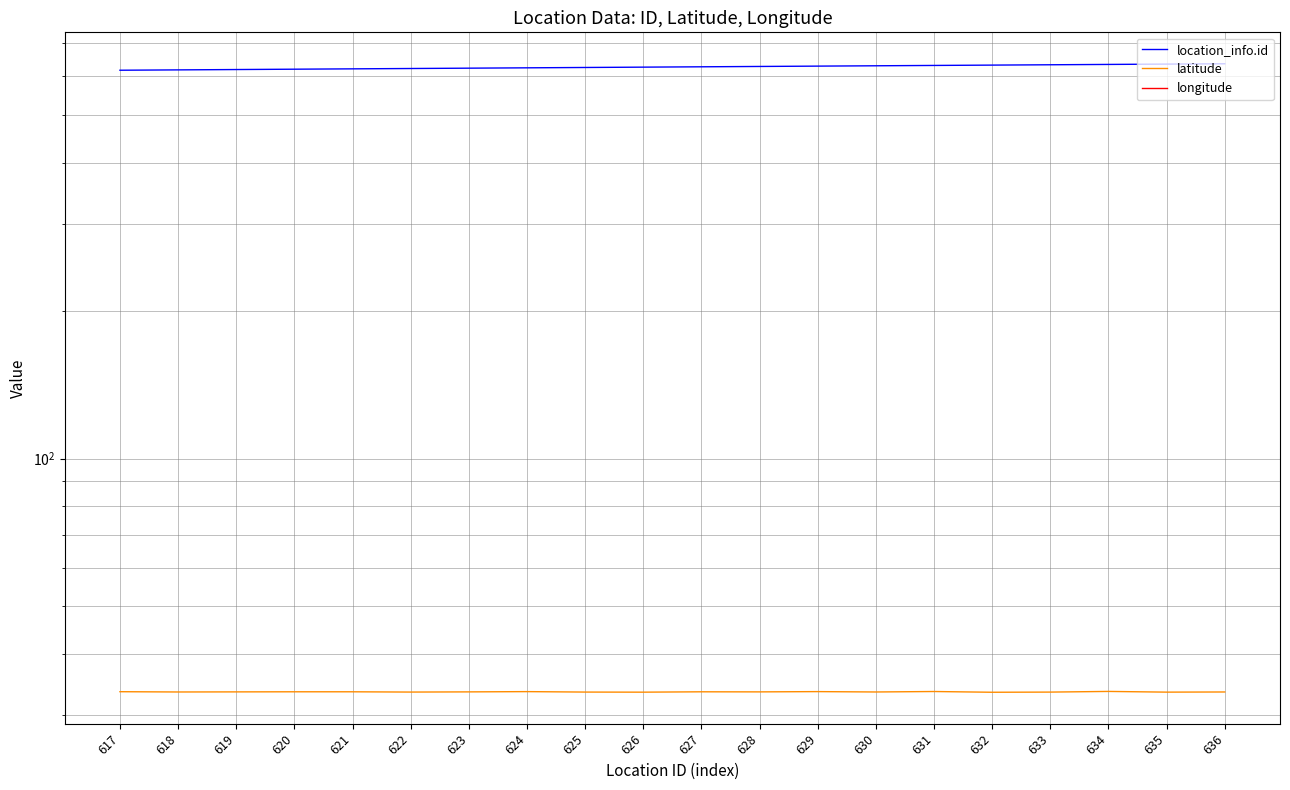

Between 628 and 624, which is larger?

628